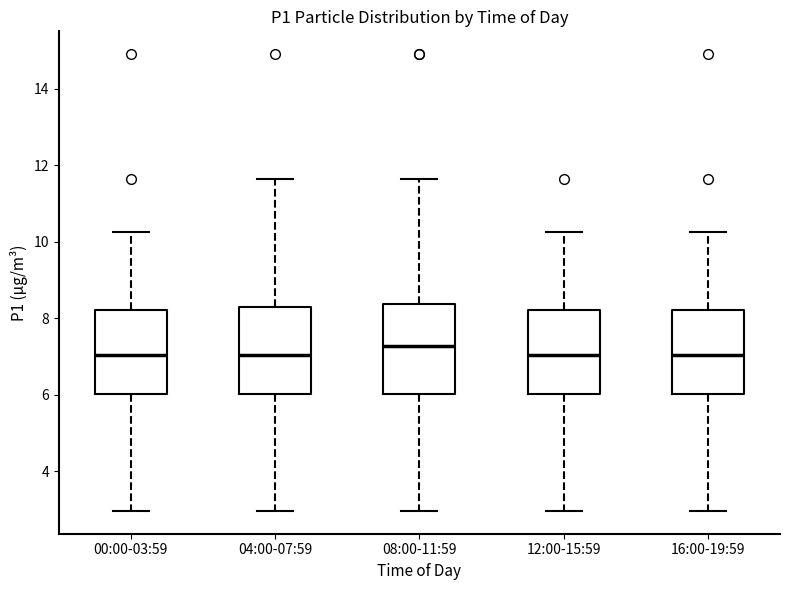

Reading left to right, transcribe this box plot: for each box, give where its median line is, the range the box spans, and where its two whiskers end, as read against the y-axis. The values are not printed on the chart, so give them approximately, as read against the axis.

00:00-03:59: median 7.0, box 6.0 to 8.2, whiskers 3.0 to 10.2
04:00-07:59: median 7.0, box 6.0 to 8.4, whiskers 3.0 to 11.6
08:00-11:59: median 7.2, box 6.0 to 8.4, whiskers 3.0 to 11.6
12:00-15:59: median 7.0, box 6.0 to 8.2, whiskers 3.0 to 10.2
16:00-19:59: median 7.0, box 6.0 to 8.2, whiskers 3.0 to 10.2